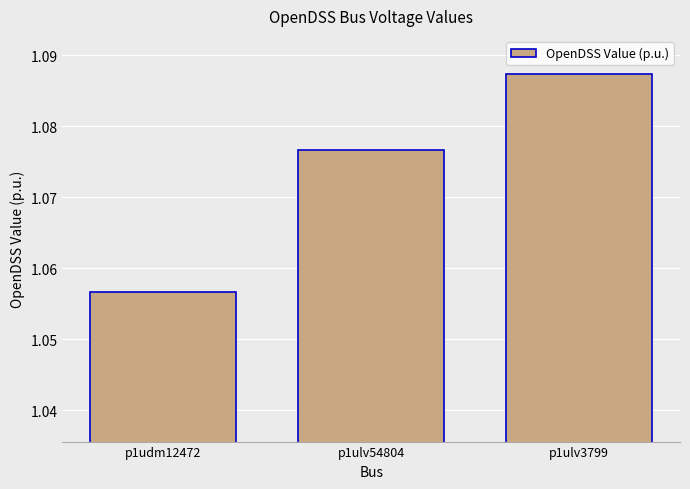

At which category does the chart reach its minimum across all series?

p1udm12472